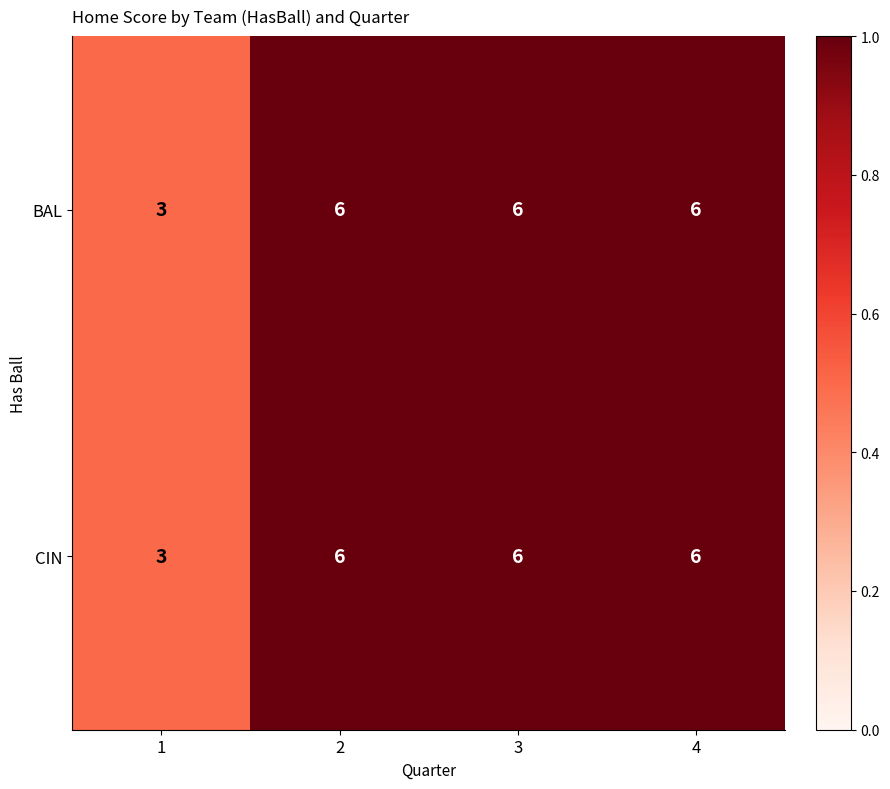

What is the minimum value shown in the chart?

3